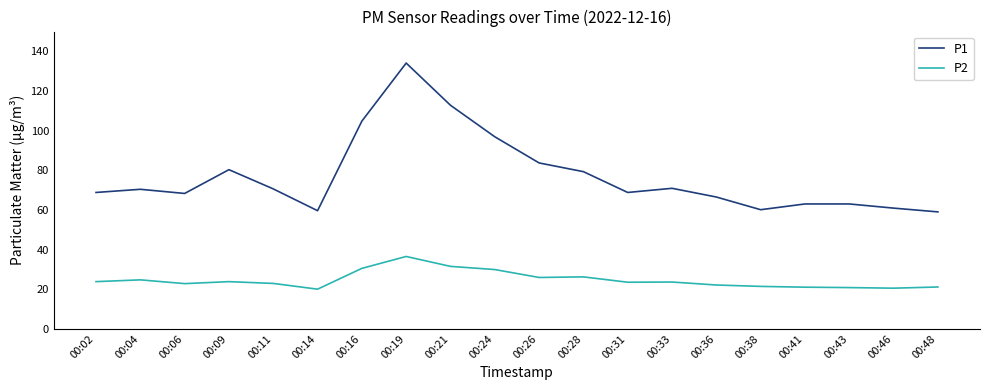

True or false: P2 and P1 cross at least once.

False